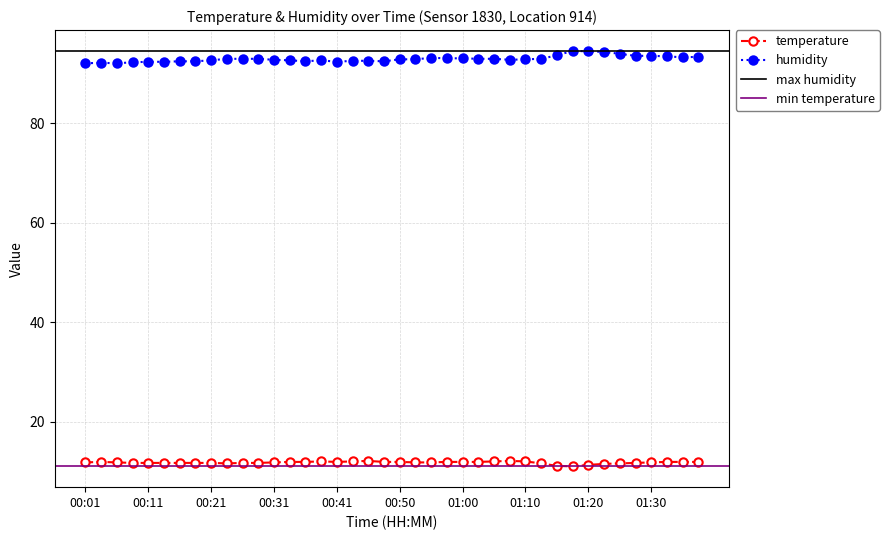

What is the difference between the humidity values at 00:18 and 01:30?

1.1